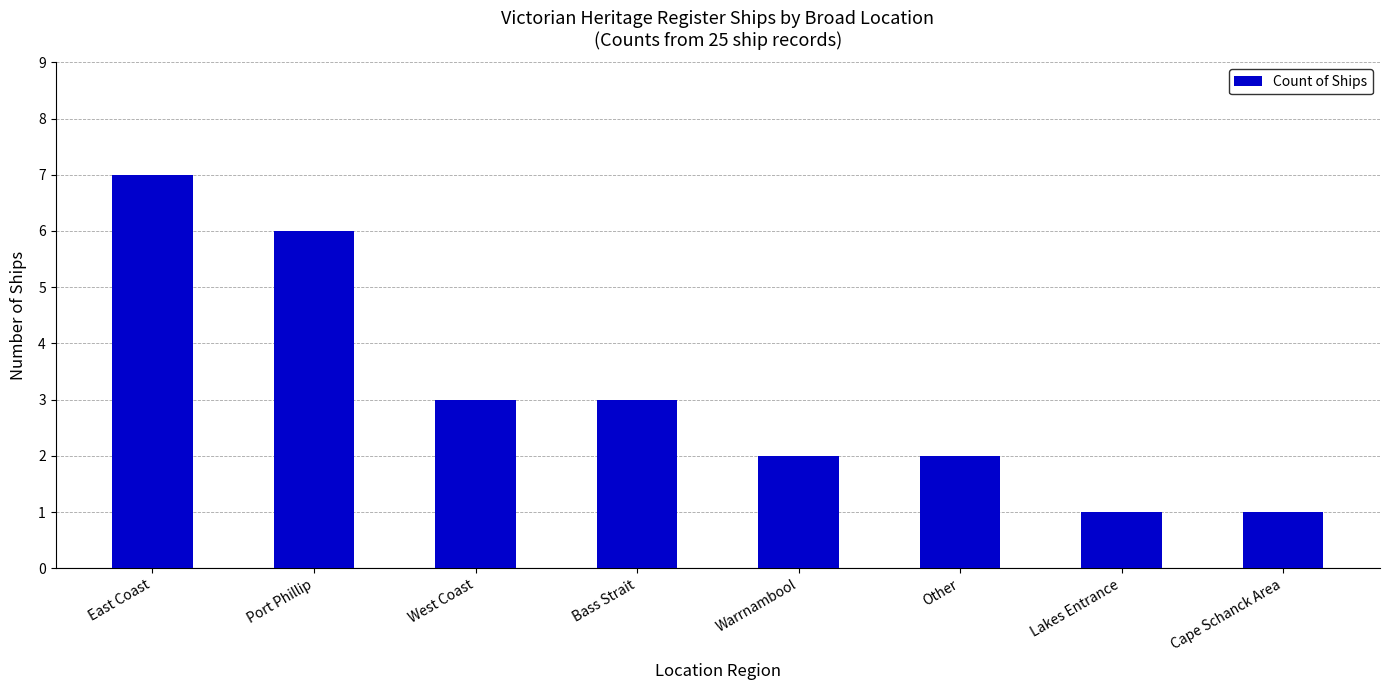

What is the greatest value displayed?

7